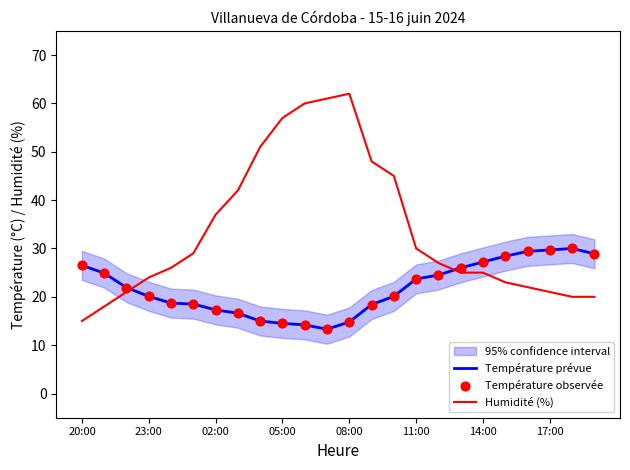

What is the highest value of the Température prévue series?

30.0